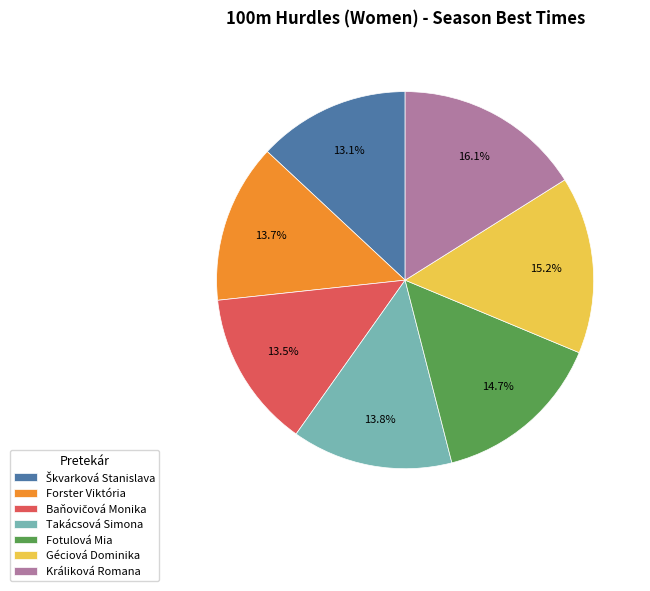

To the nearest percent, what is the difference between the largest and smallest slice percentages?

3%